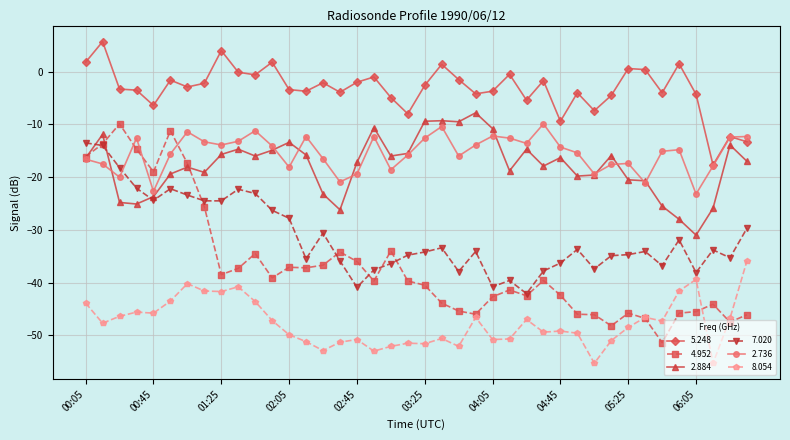

Which series has the largest total across all categories?

5.248